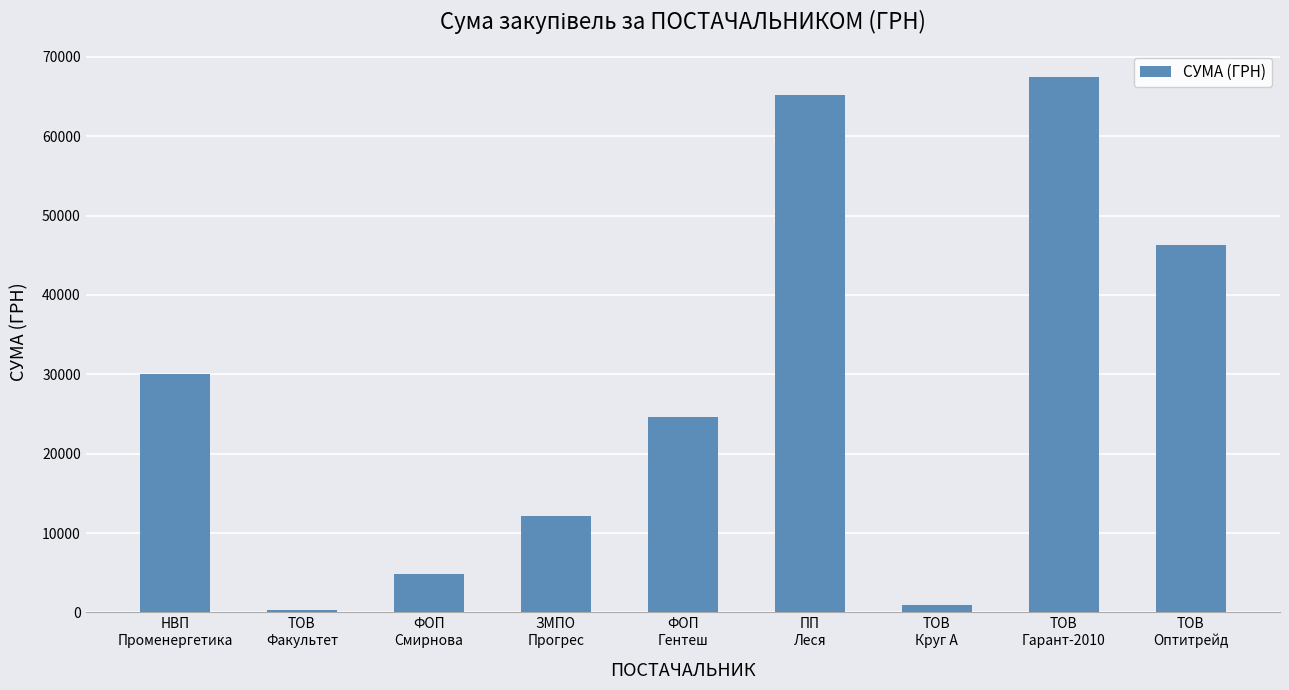

What is the ratio of the value at ЗМПО
Прогрес to the value at ПП
Леся?

0.2